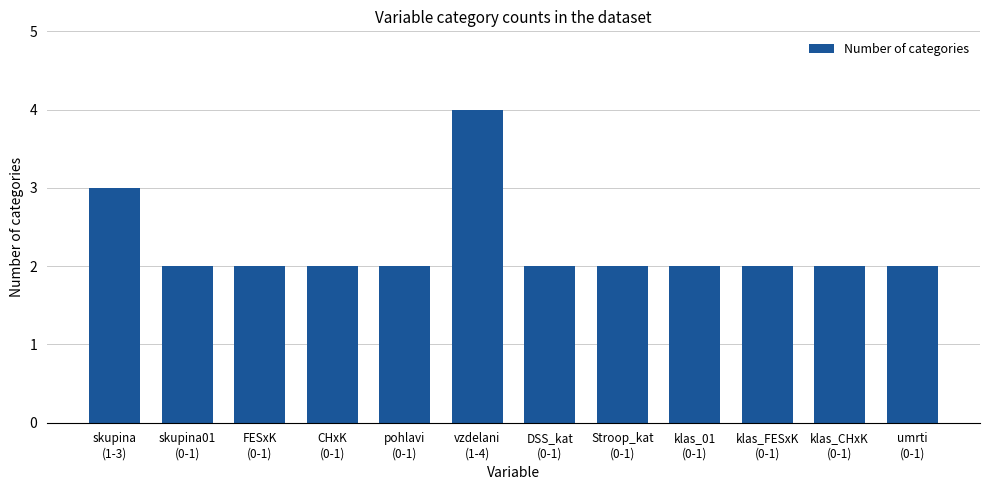

The chart shows a value of 2 at FESxK
(0-1). True or false?

True